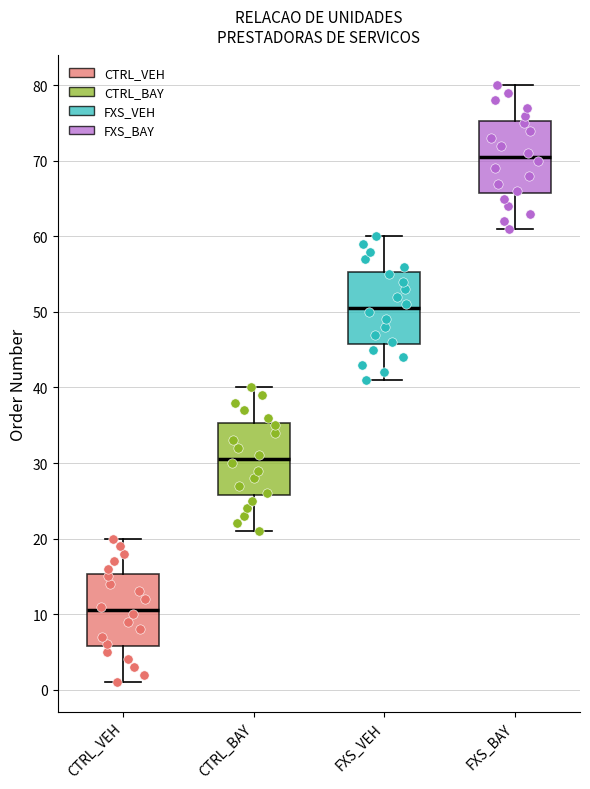

Where does the upper whisker of the box for CTRL_BAY end on the y-axis? The values are not printed on the chart, so give them approximately, as read against the axis.

40